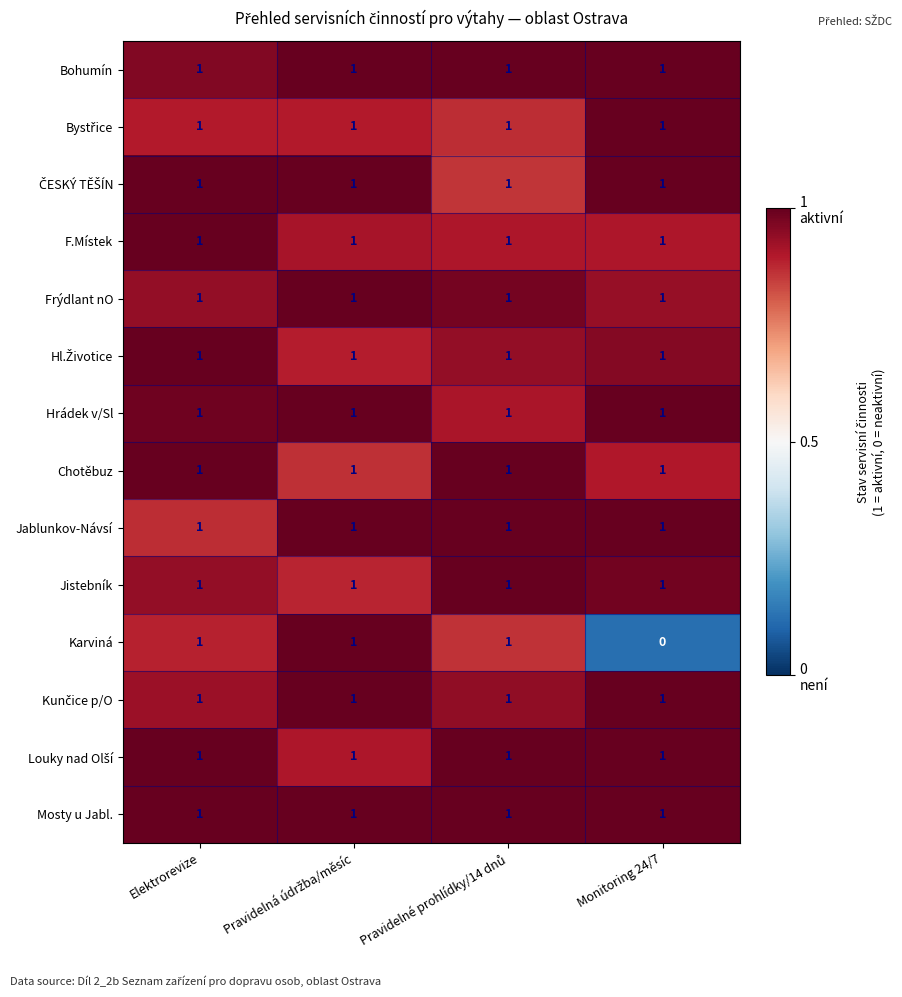

What is the sum of all Mosty u Jabl. values?

4